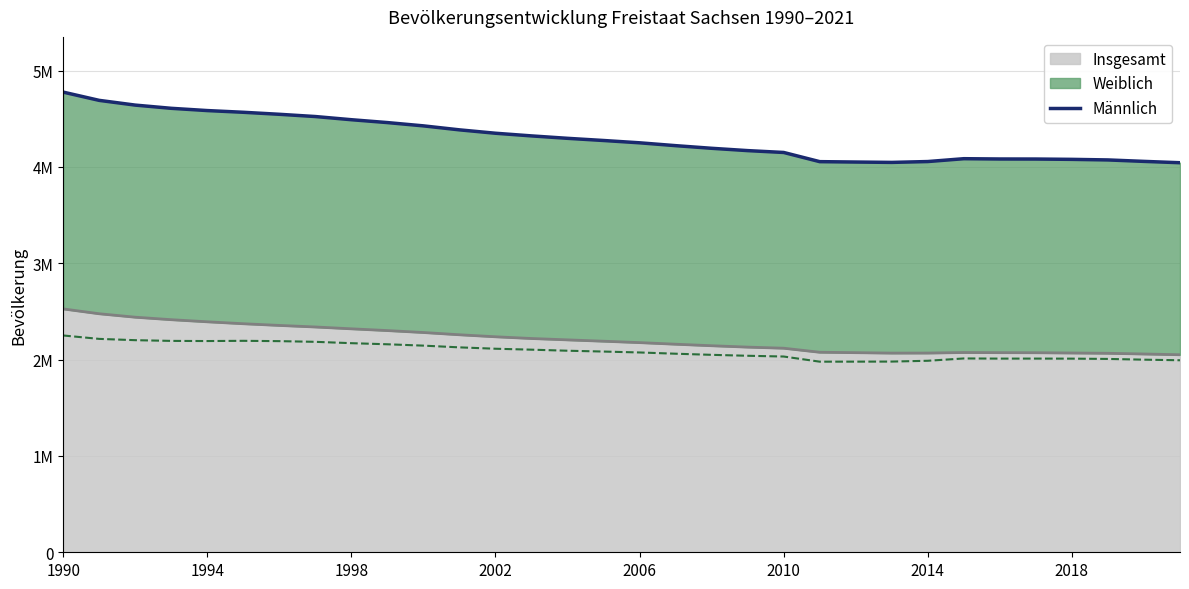

In Männlich, how many points are higher than both neighbors (excluding endpoints)?

3